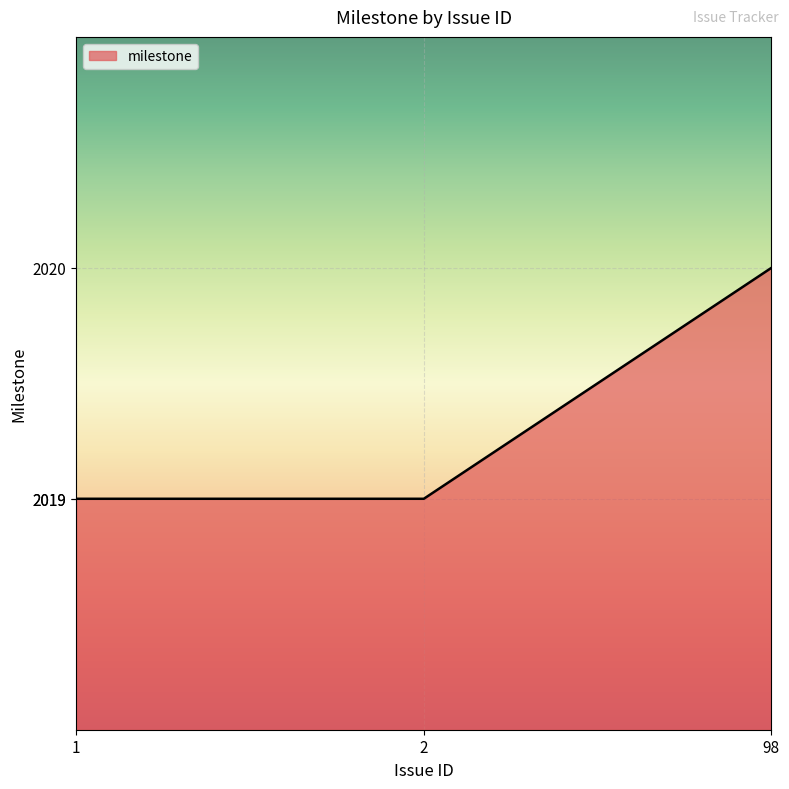

Reading left to right, what are all the values shown in this chart?

1=2019	2=2019	98=2020